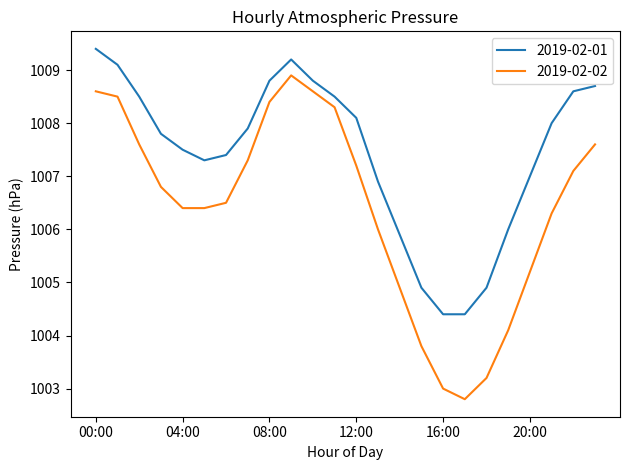

What is the difference between the maximum and minimum values in the 2019-02-02 series?

6.1